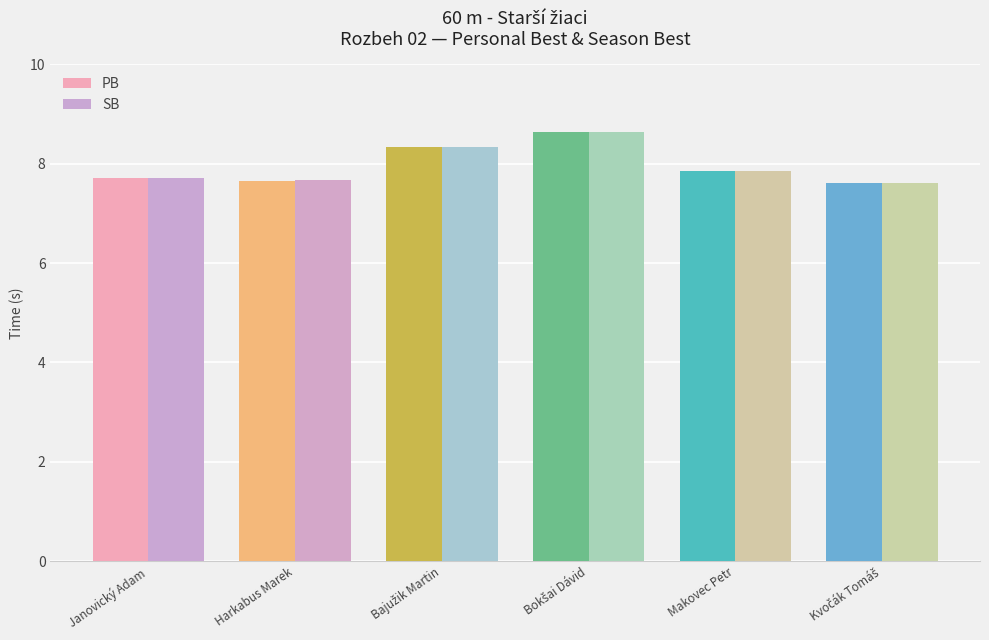

Is it true that SB equals 11.6 at Janovický Adam?

False